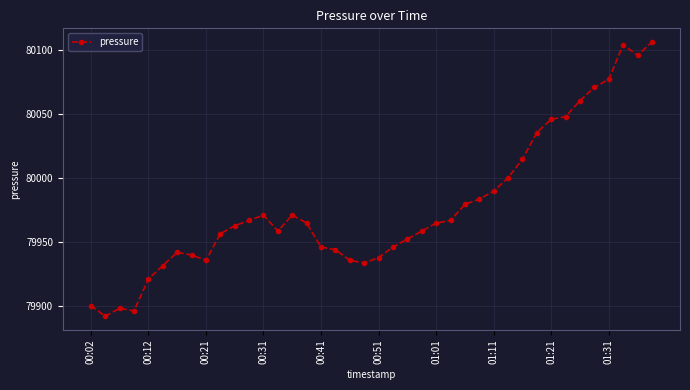

What is the value of the 25th point from the left?

79964.6